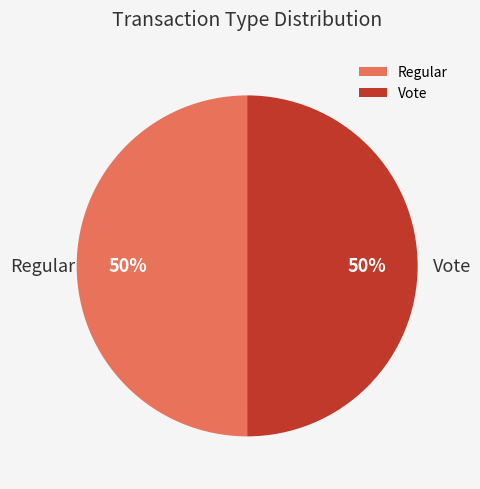

How many segments does this pie chart have?

2